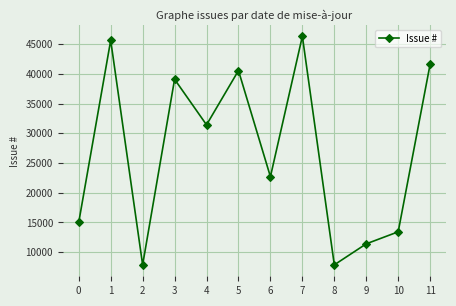

Approximately how many times larger is the value at 8 compared to 10?

0.6